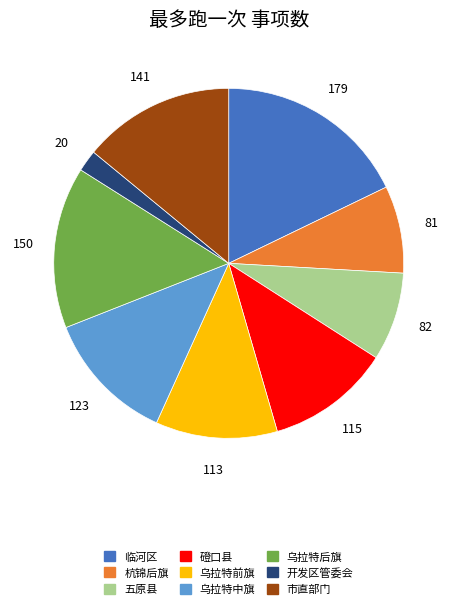

Do 磴口县 and 乌拉特后旗 together represent more than half of the pie?

No